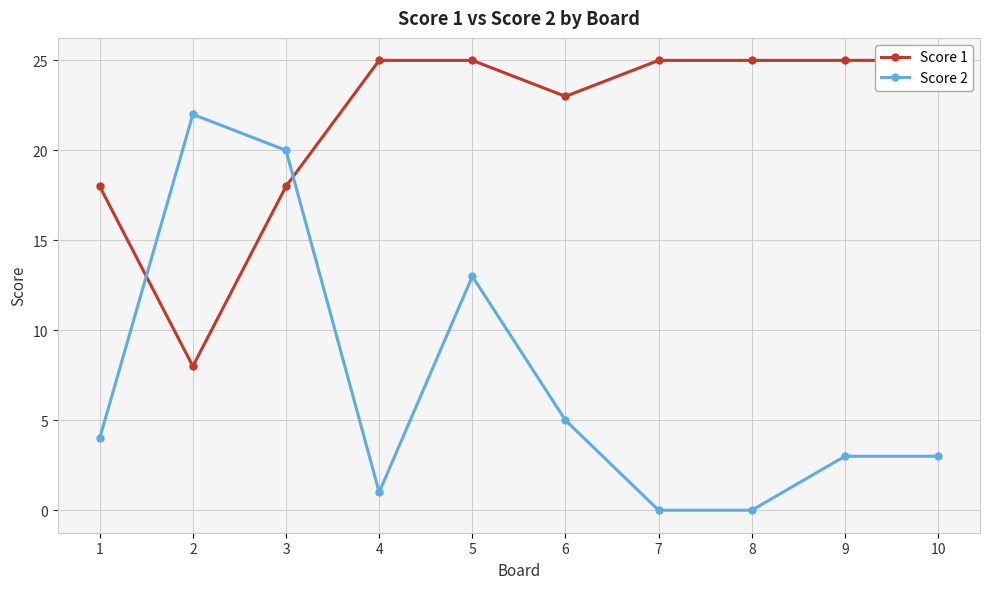

In Score 1, how many points are lower than both neighbors (excluding endpoints)?

2